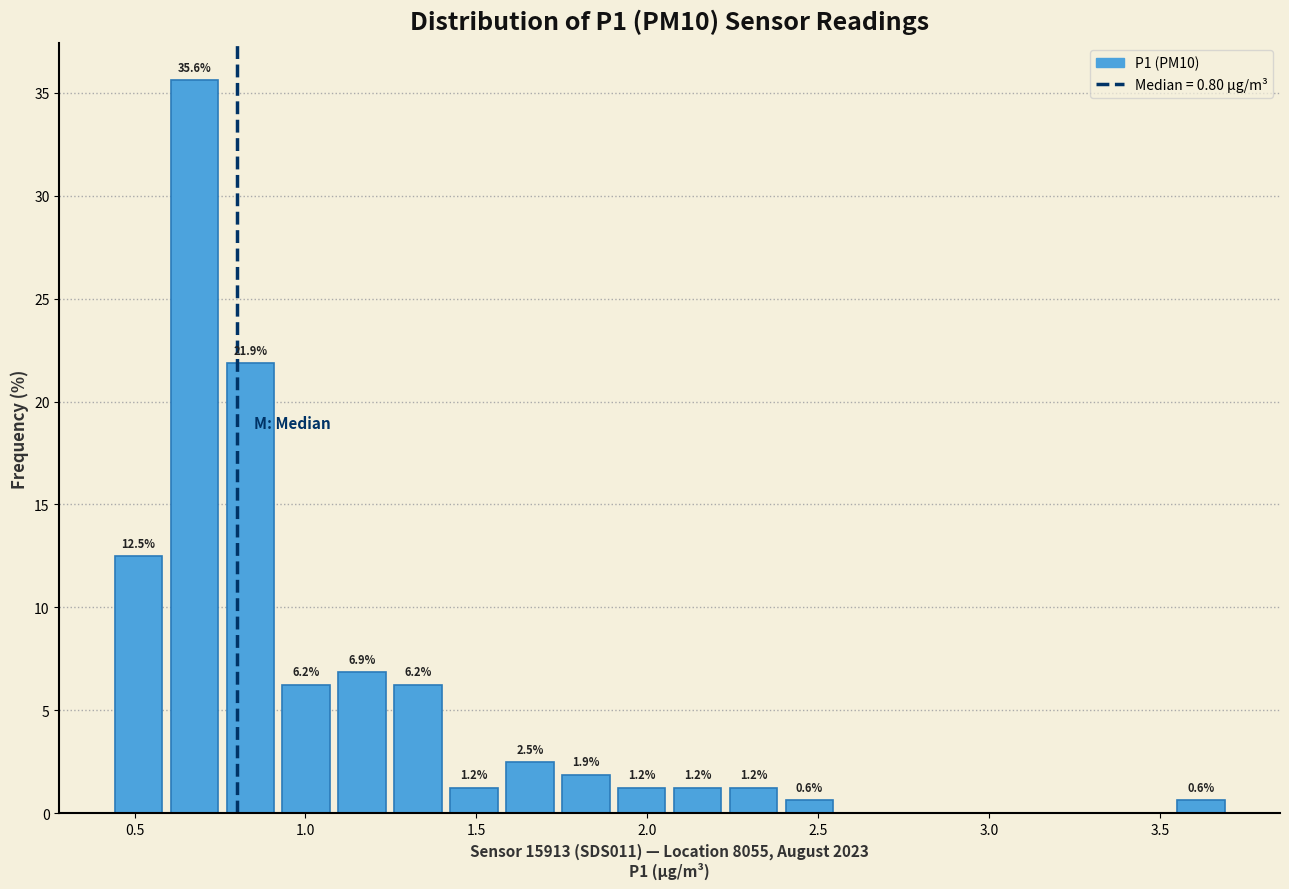

Around what value on the x-axis is the tallest bar? Give the approximate position of its centre, as read against the axis.

0.70